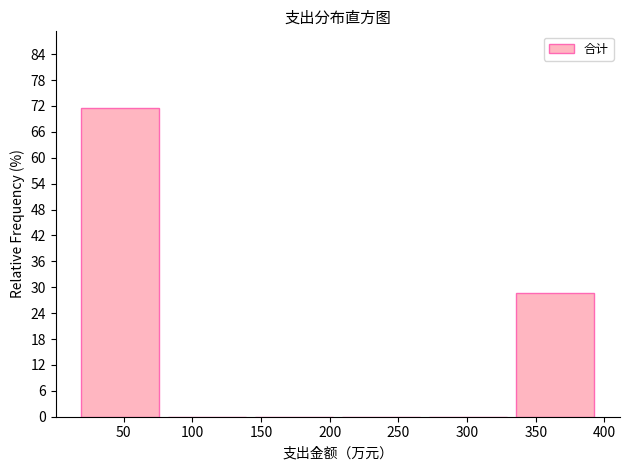

Reading left to right, list every bar in this chart as the range it spans on the x-axis followed by its height. Neither the bar edges nor the heights are printed on the chart, so give them approximately, as read against the axes.

15 to 80: 71
80 to 140: 0
140 to 205: 0
205 to 270: 0
270 to 330: 0
330 to 395: 29